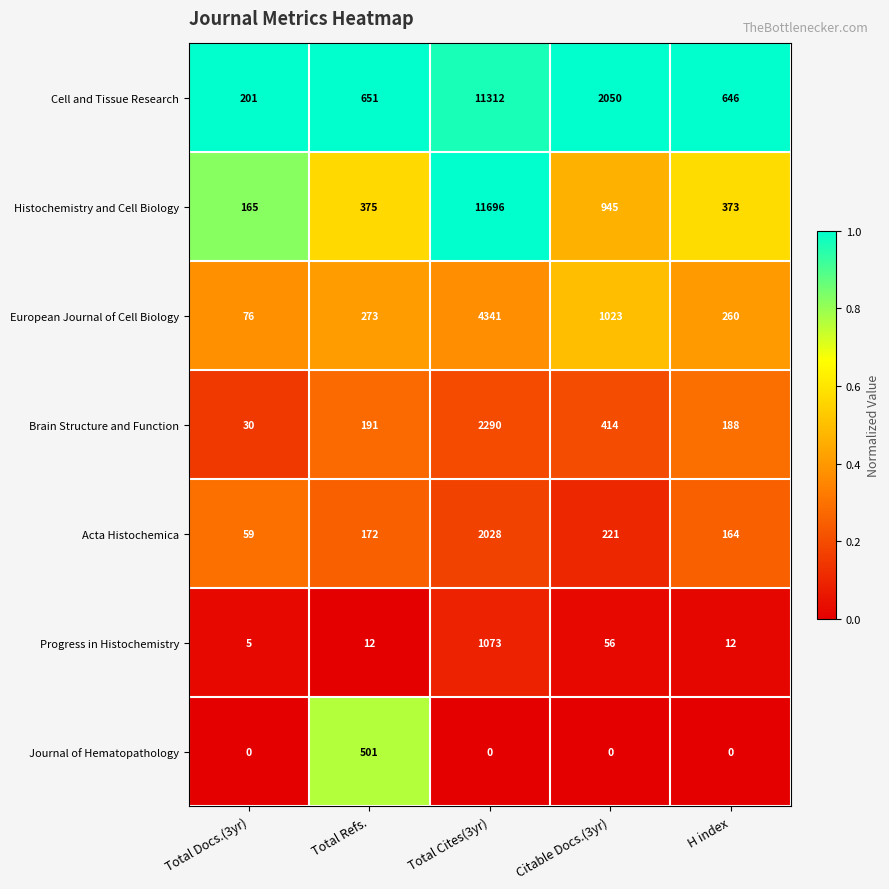

Rank the series at Citable Docs.(3yr) from highest to lowest value.

Cell and Tissue Research, European Journal of Cell Biology, Histochemistry and Cell Biology, Brain Structure and Function, Acta Histochemica, Progress in Histochemistry, Journal of Hematopathology